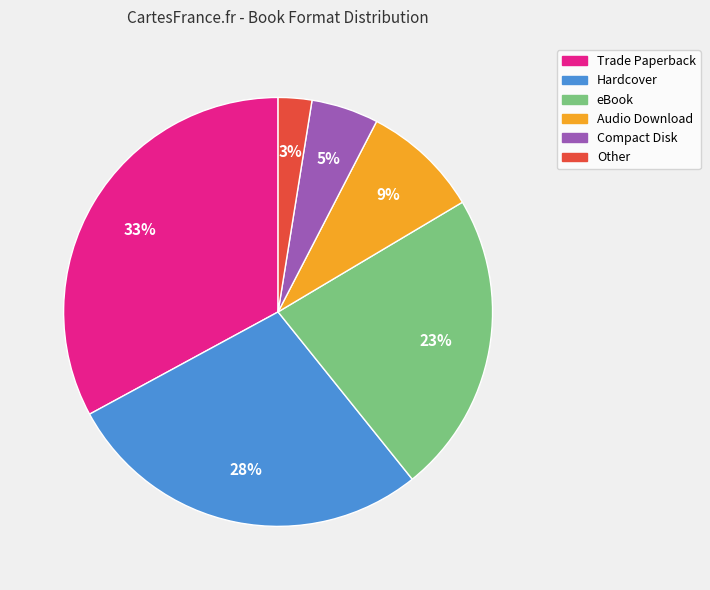

Between Compact Disk and Other, which is larger?

Compact Disk